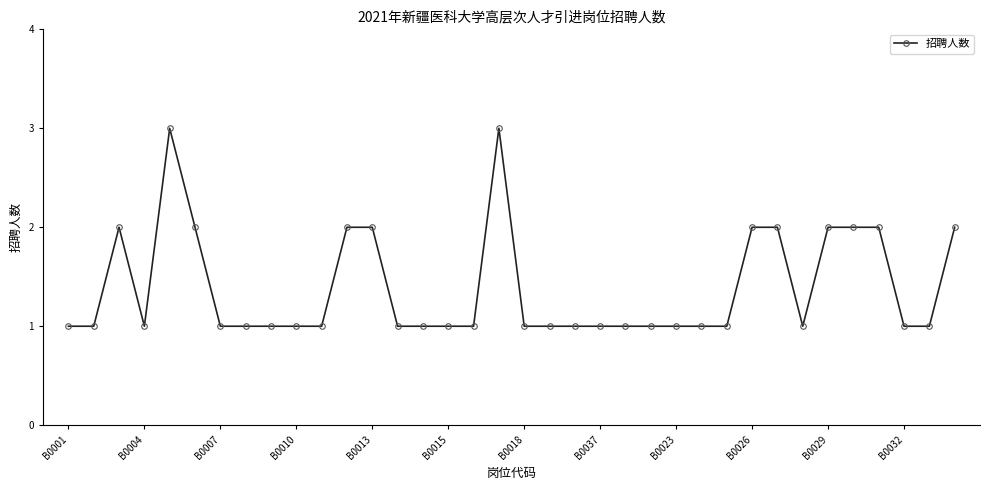

What is the sum of all values?

50